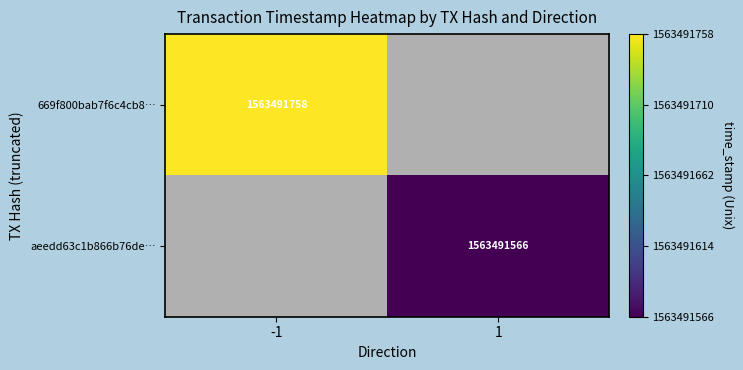

Reading left to right, list all the values displayed in this chart.

669f800bab7f6c4cb88e3076f8f5df8849744ac: -1	1563491758
aeedd63c1b866b76deb4010fe003310f3091763: 1	1563491566